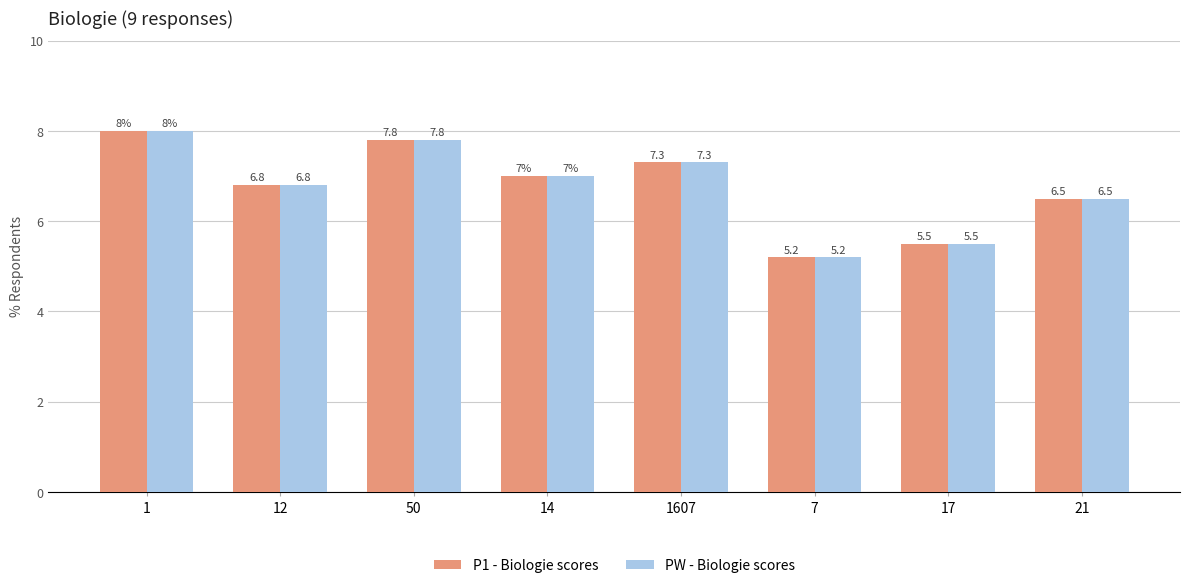

What is the minimum value for P1 - Biologie scores?

5.2